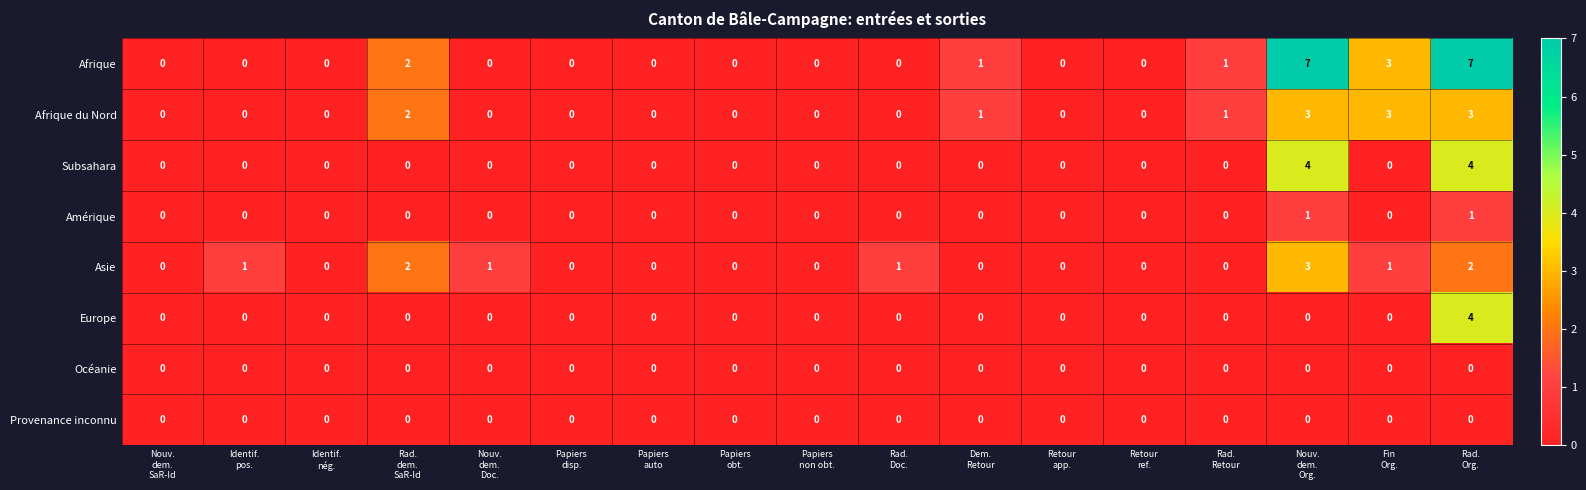

How many distinct data groups are displayed?

8